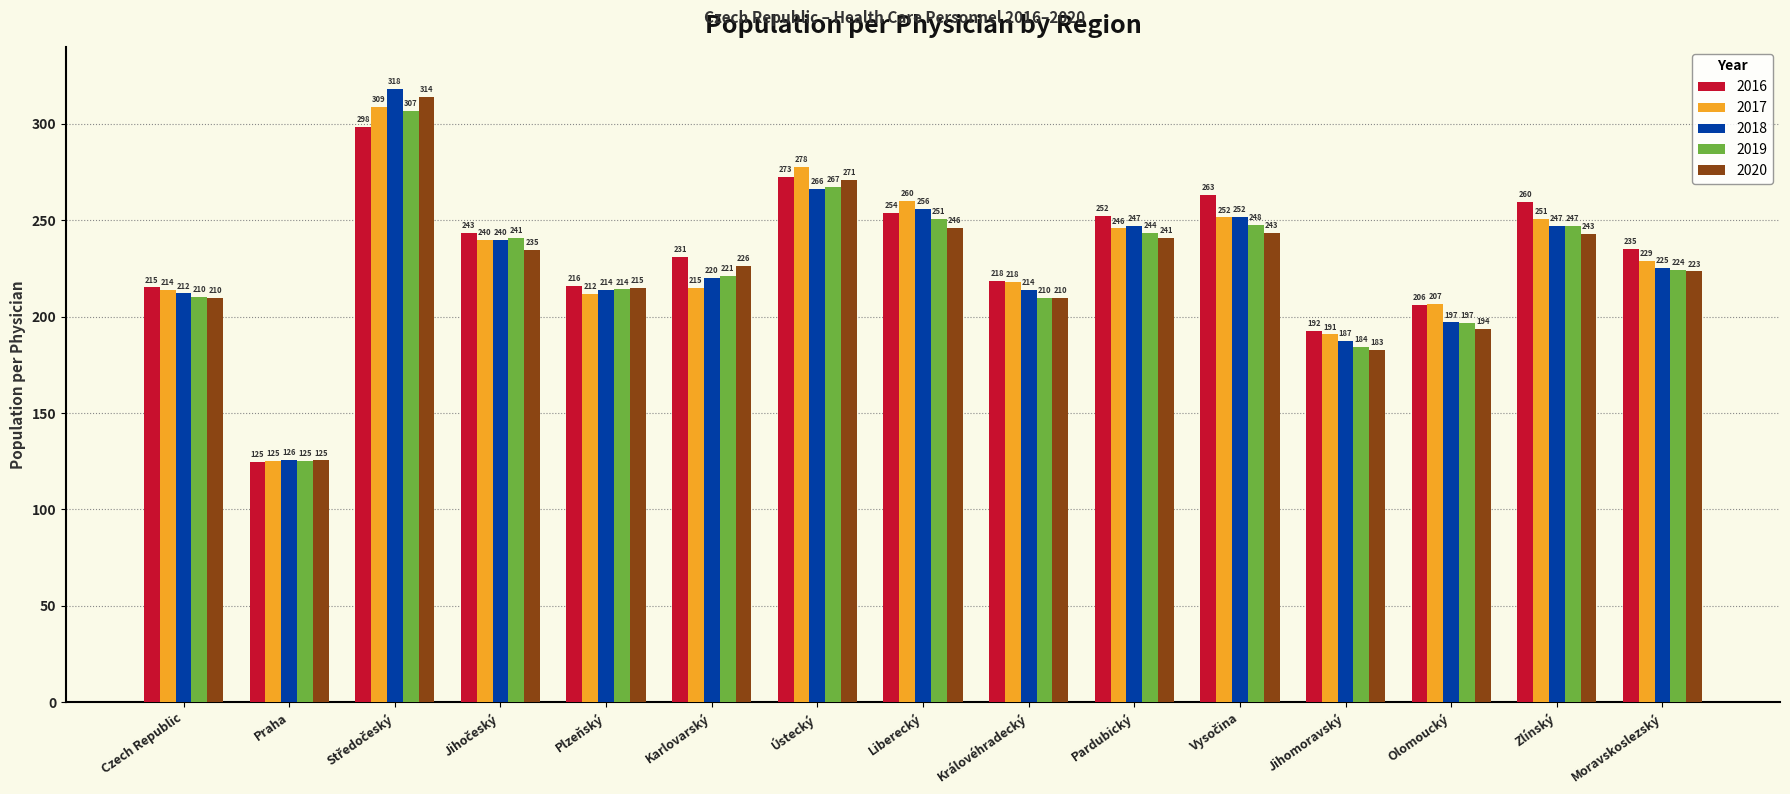

Which series has the widest spread of values?

2018